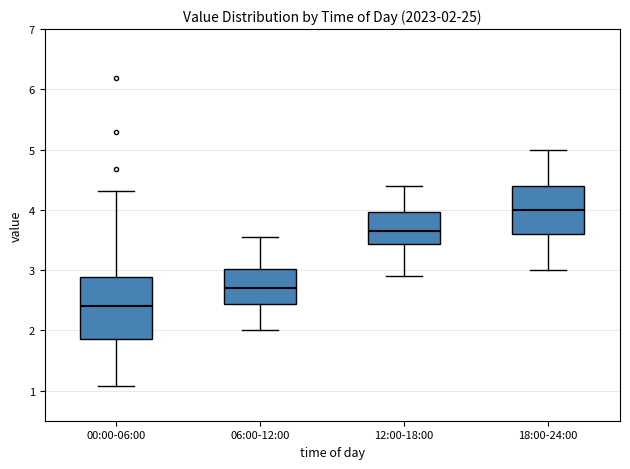

Which box's median line is the lowest?

00:00-06:00